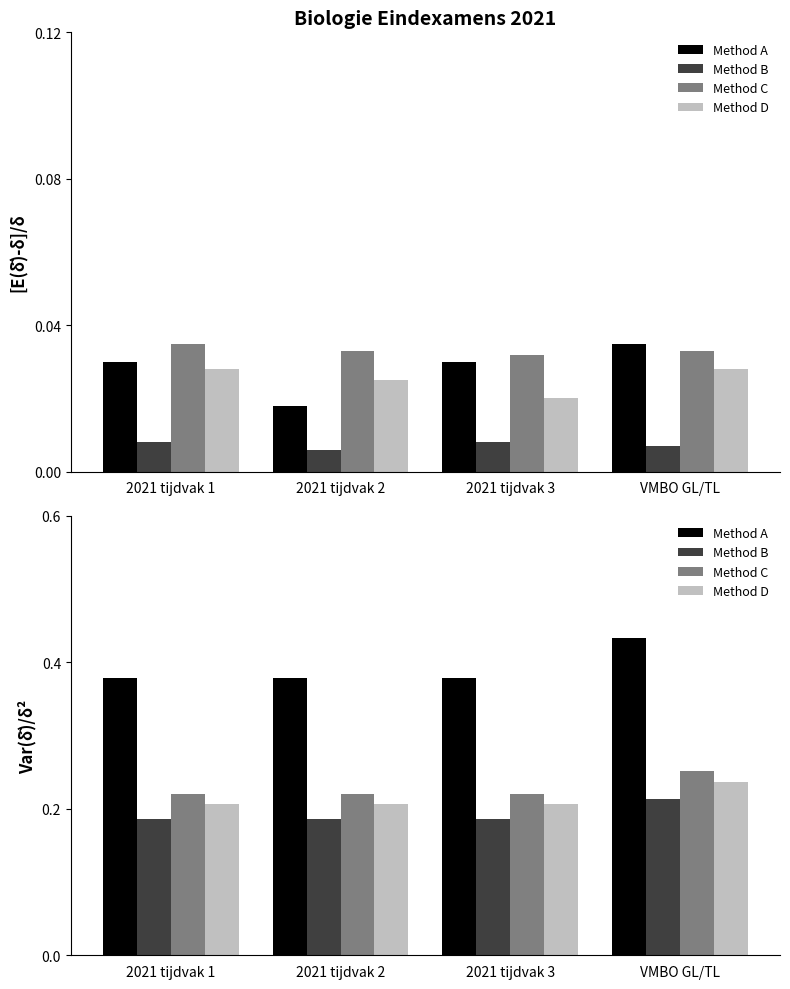

What are all the series names shown in the legend?

Method A, Method B, Method C, Method D